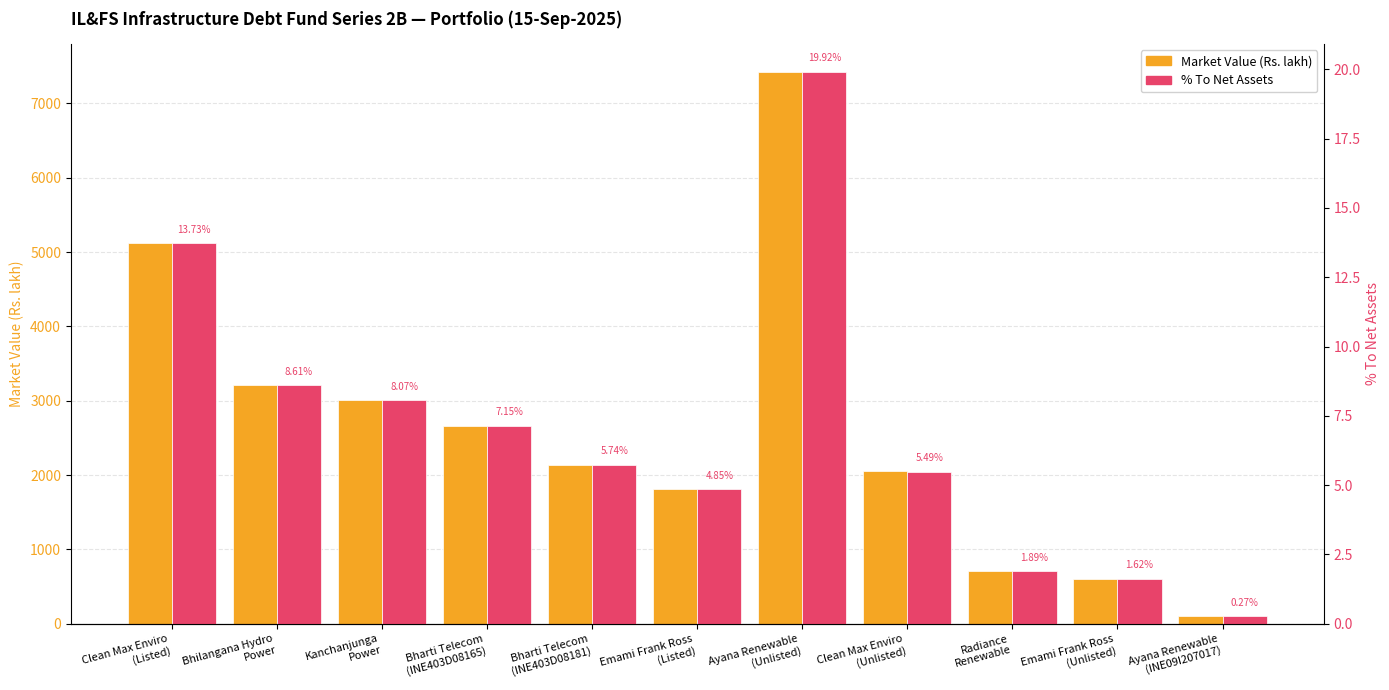

What is the label of the 2nd bar from the right?

Emami Frank Ross
(Unlisted)